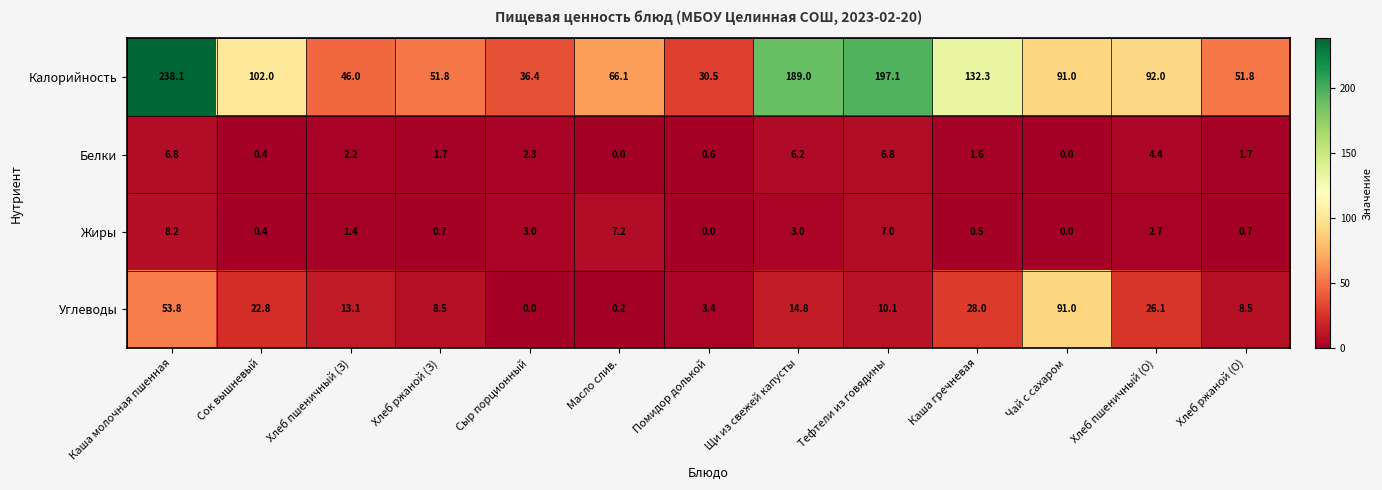

Between Каша молочная пшенная and Сыр порционный, which series saw the biggest shift?

Калорийность